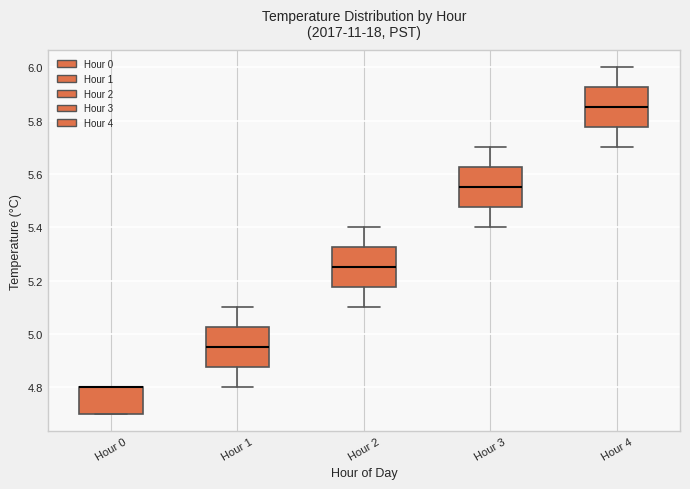

Reading left to right, transcribe this box plot: for each box, give where its median line is, the range the box spans, and where its two whiskers end, as read against the y-axis. The values are not printed on the chart, so give them approximately, as read against the axis.

Hour 0: median 4.80 (drawn on the box's upper edge), box 4.70 to 4.80, whiskers 4.70 to 4.80
Hour 1: median 4.96, box 4.88 to 5.02, whiskers 4.80 to 5.10
Hour 2: median 5.26, box 5.18 to 5.32, whiskers 5.10 to 5.40
Hour 3: median 5.56, box 5.48 to 5.62, whiskers 5.40 to 5.70
Hour 4: median 5.86, box 5.78 to 5.92, whiskers 5.70 to 6.00